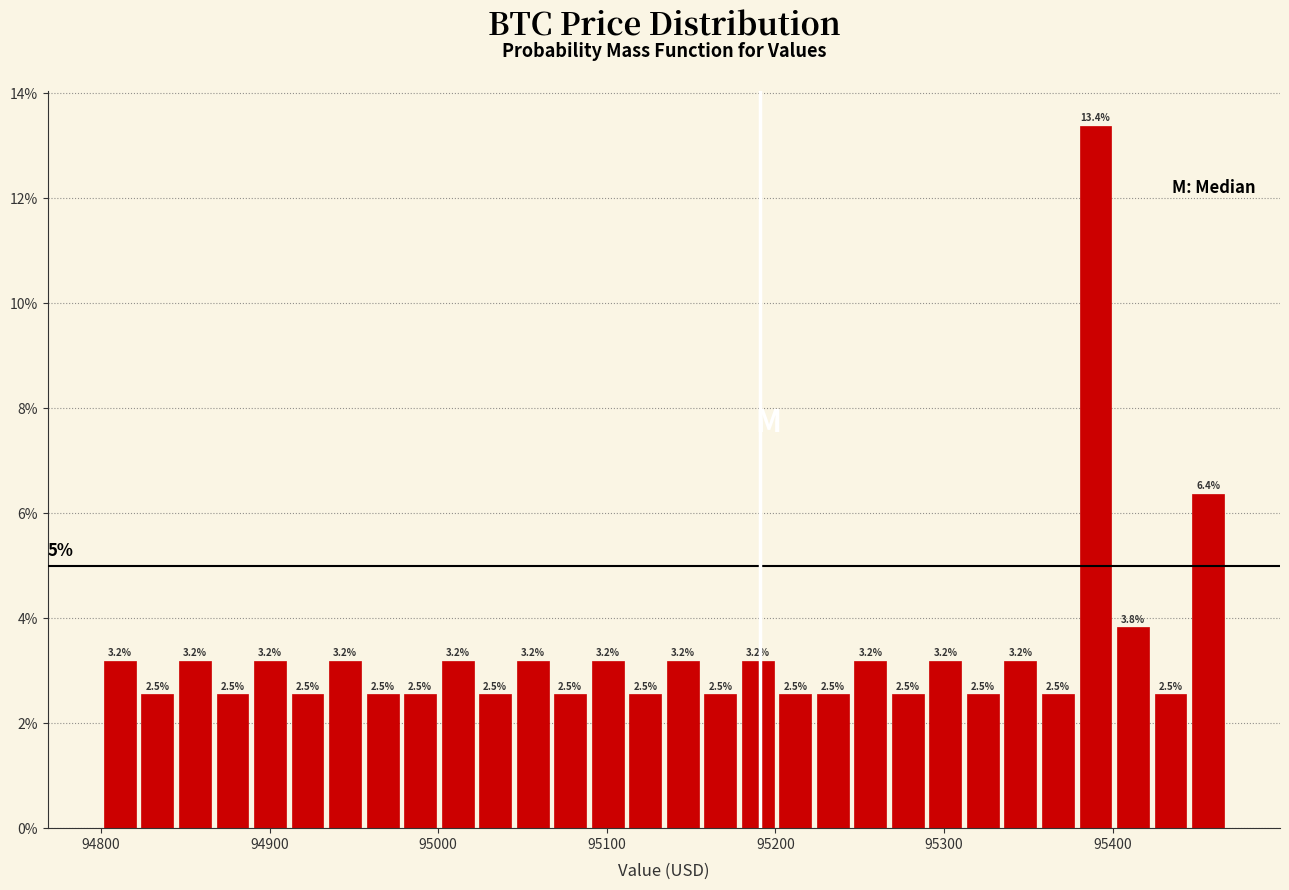

Around what value on the x-axis is the tallest bar? Give the approximate position of its centre, as read against the axis.

95390